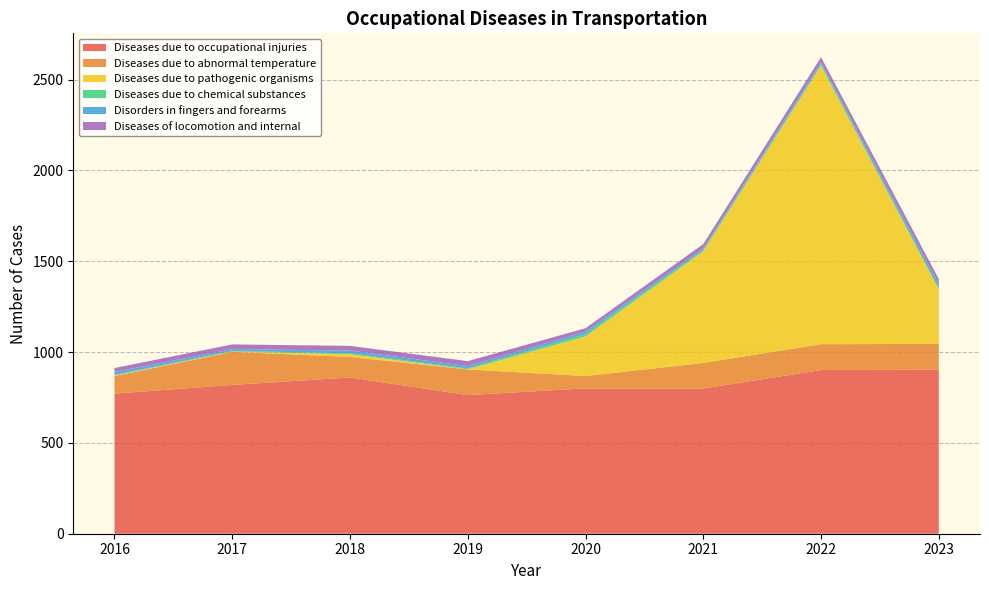

Reading left to right, extract all data points from this chart.

Diseases due to occupational injuries: 771	819	860	763	800	799	901	903
Diseases due to abnormal temperature: 97	182	113	141	68	141	142	142
Diseases due to pathogenic organisms: 3	2	15	1	218	615	1533	299
Diseases due to chemical substances: 3	3	5	5	13	6	8	8
Disorders in fingers and forearms: 16	10	15	13	14	10	11	22
Diseases of locomotion and internal: 22	26	26	27	18	23	28	28